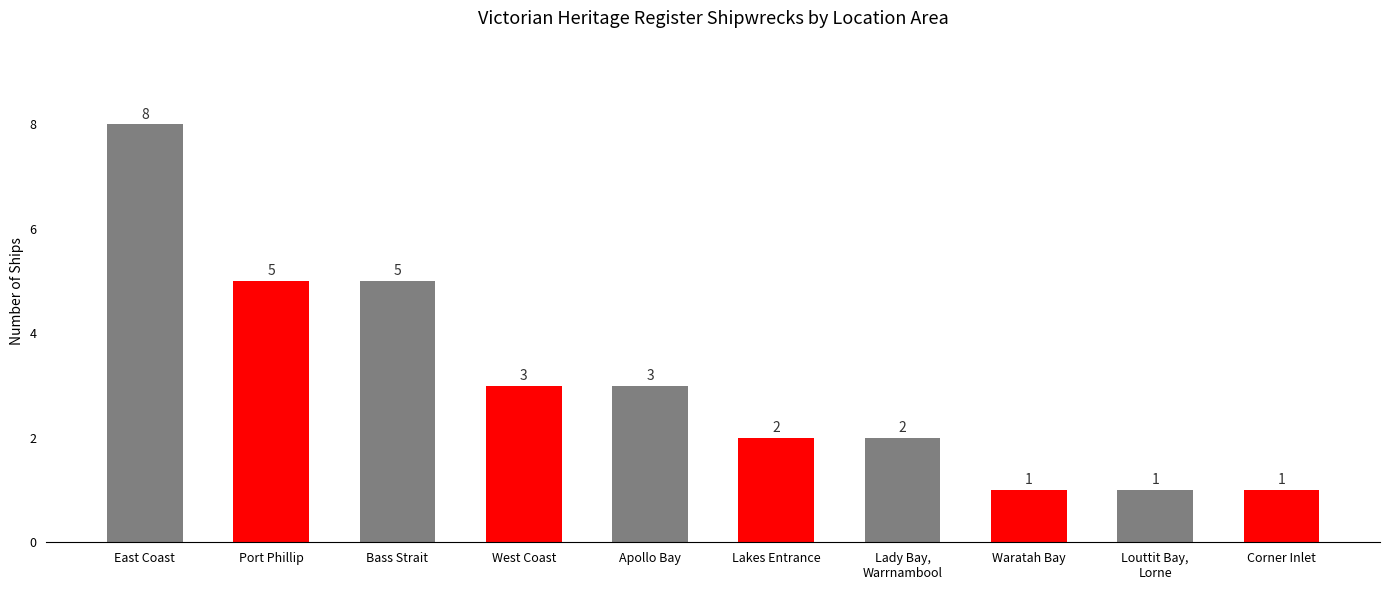

How many values are between 1 and 5?

9